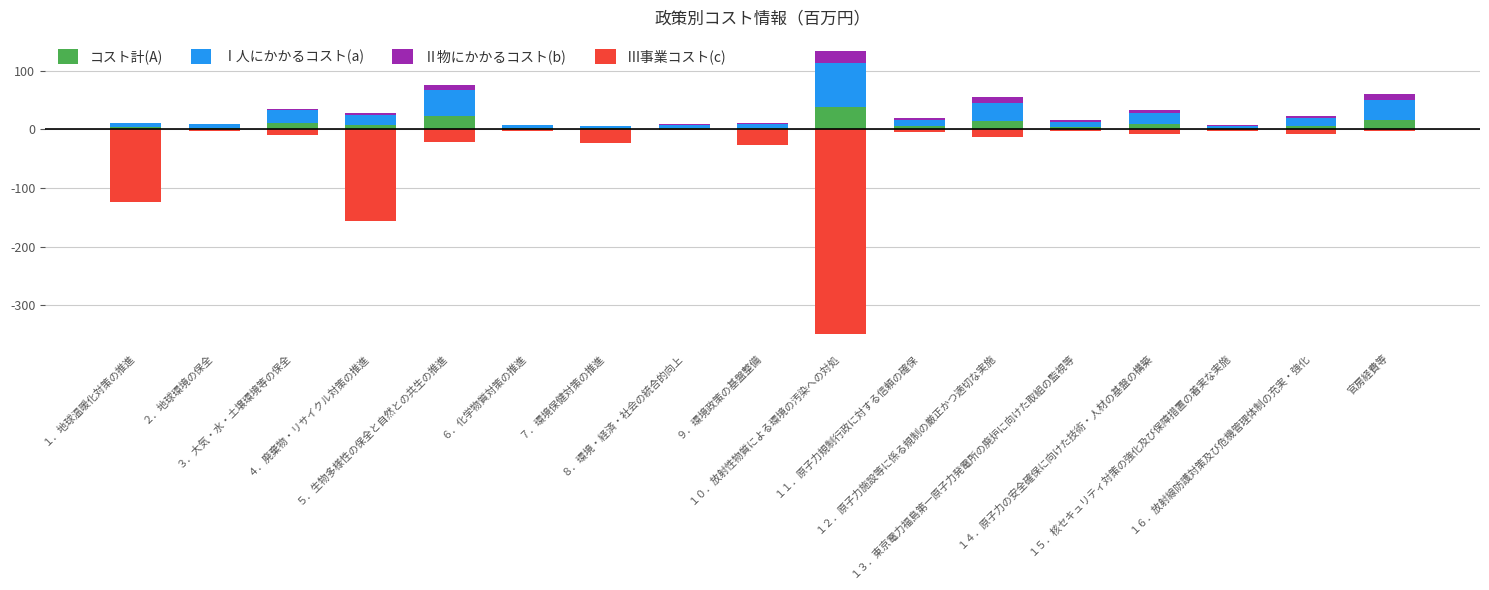

How many series are shown in this chart?

4